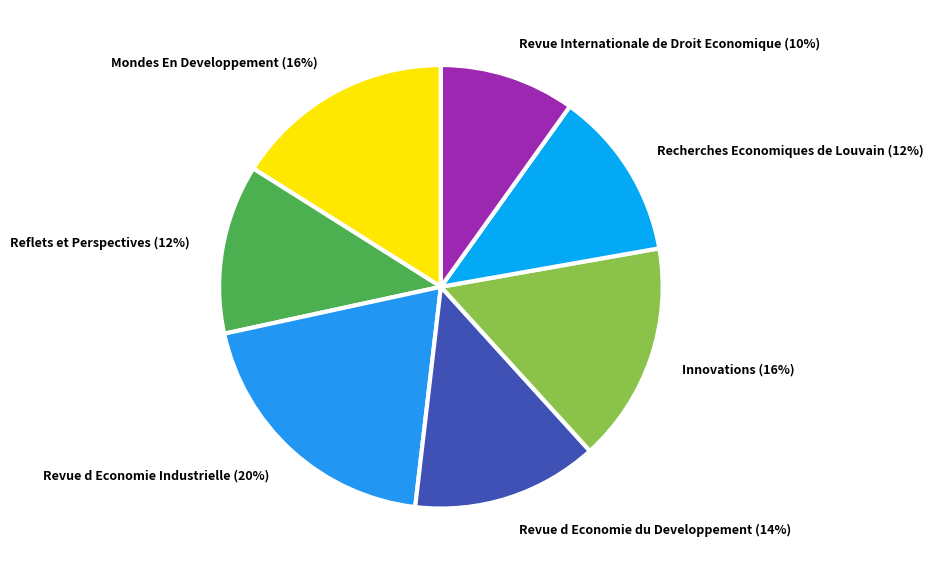

Do Mondes En Developpement and Revue d Economie Industrielle together represent more than half of the pie?

No